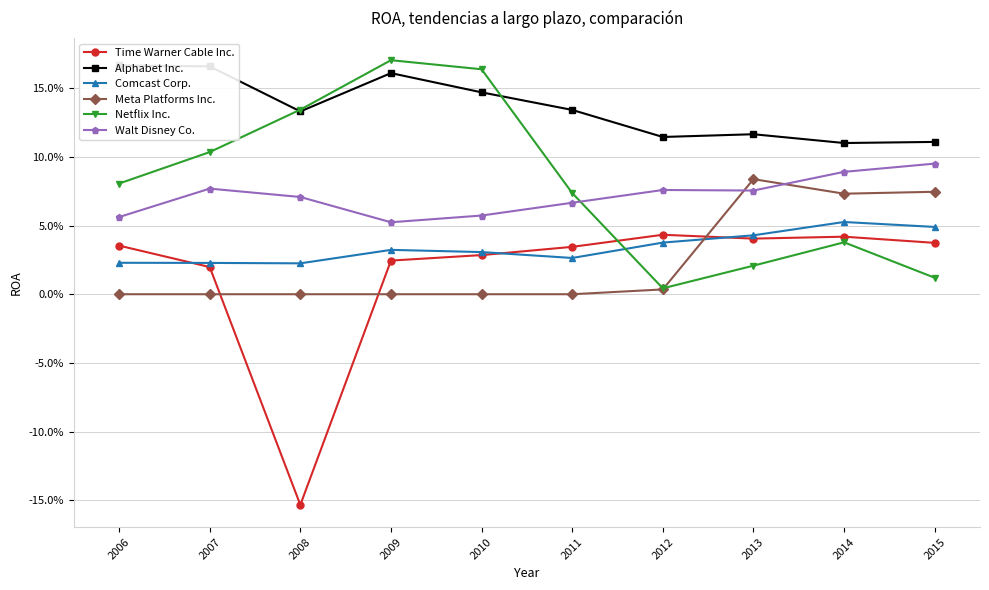

What is the difference between the highest and lowest values at 2007?

0.2